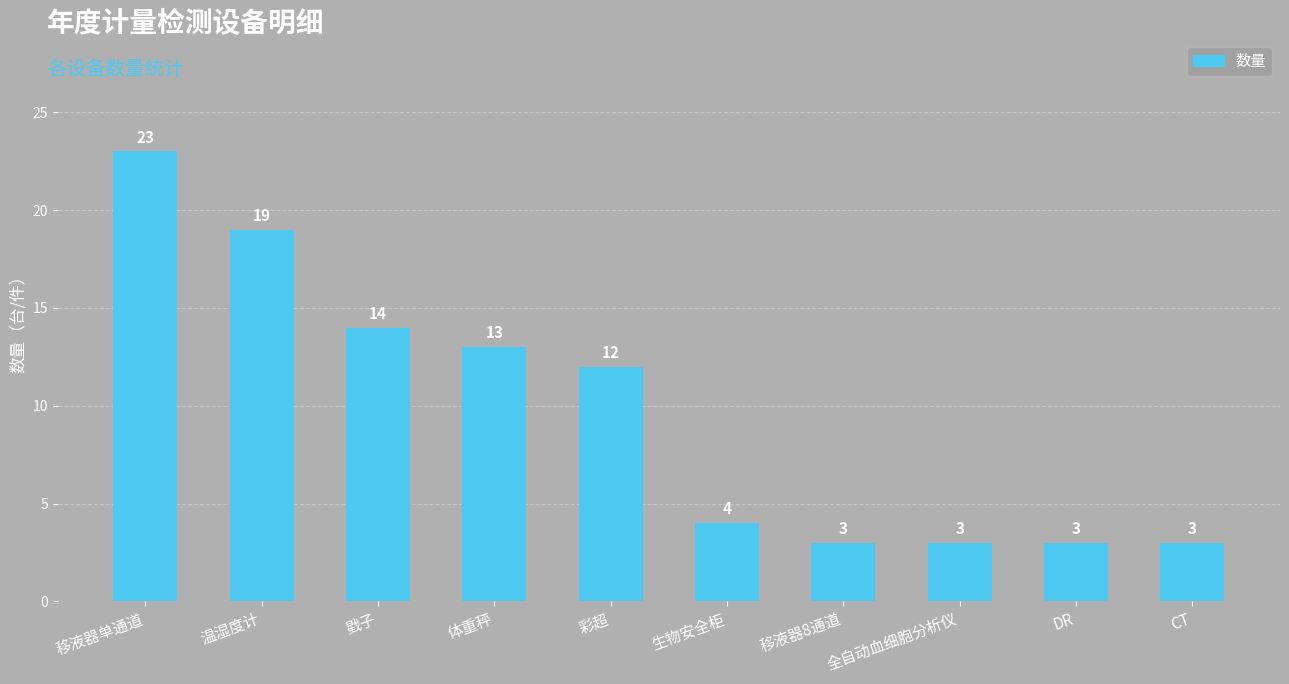

What is the difference between the maximum and minimum values?

20